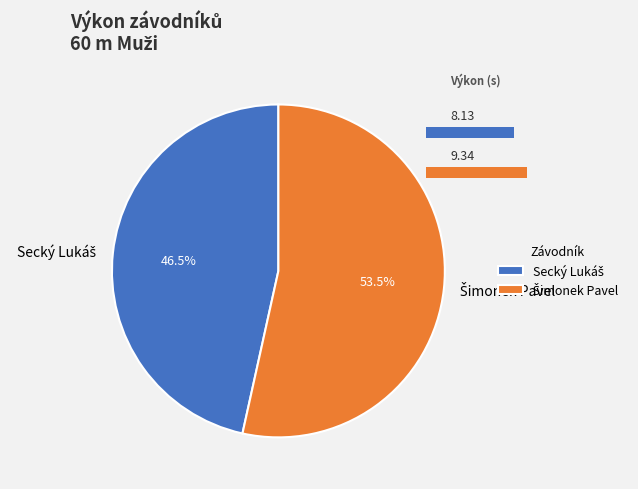

How many segments does this pie chart have?

2